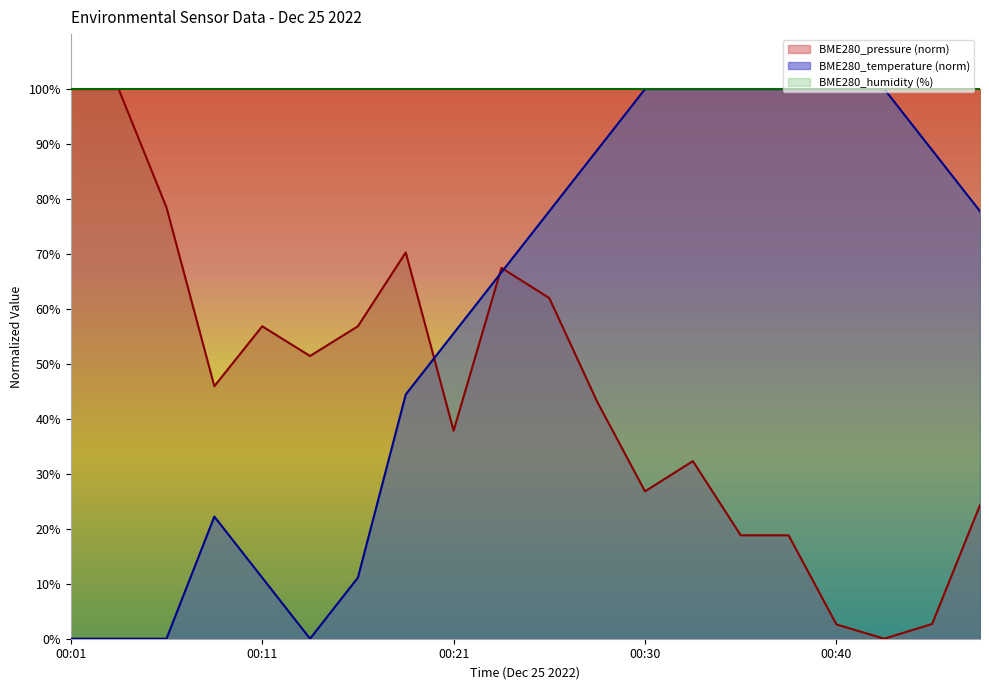

Which series has the largest total across all categories?

BME280_humidity (%)